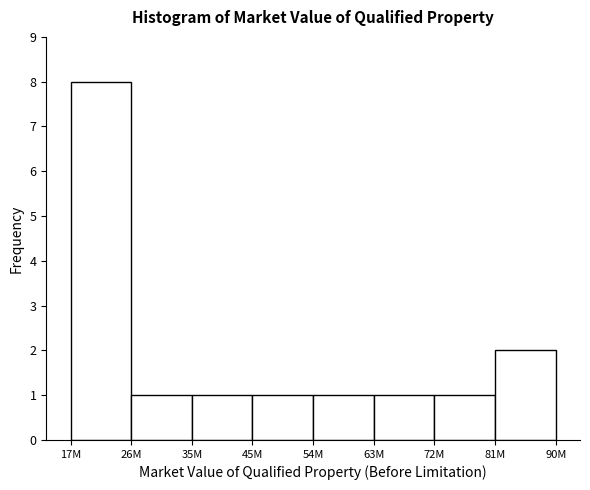

Reading right to left, list all the values displayed in this chart.

2	1	1	1	1	1	1	8